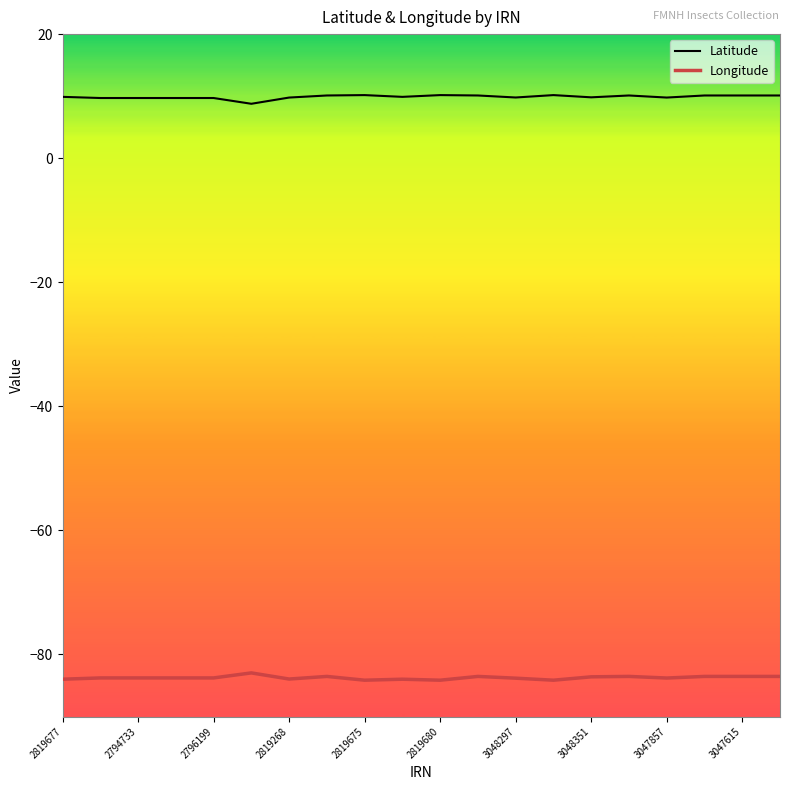

Does the chart have visible grid lines?

No